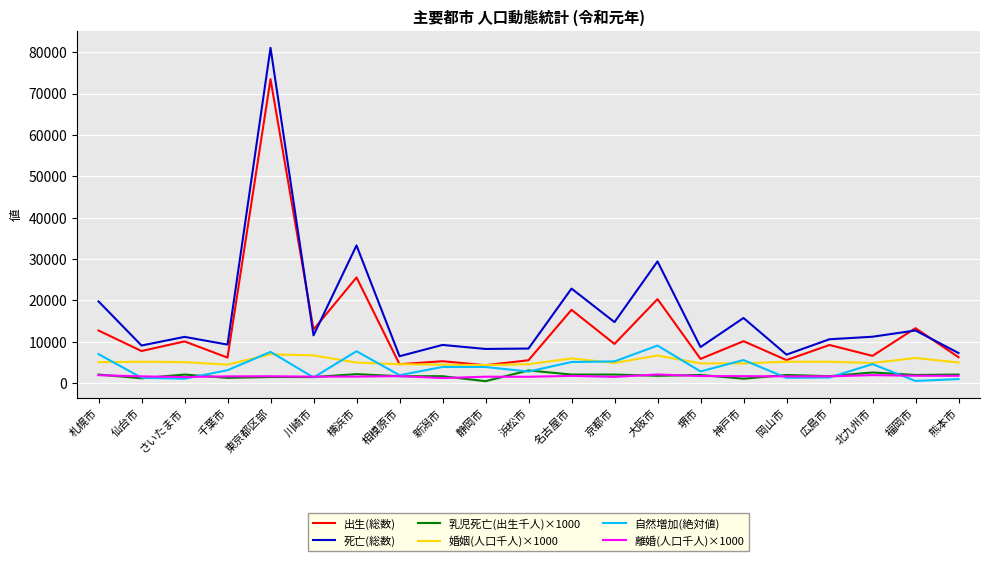

At which label does 自然増加(絶対値) reach its peak?

大阪市